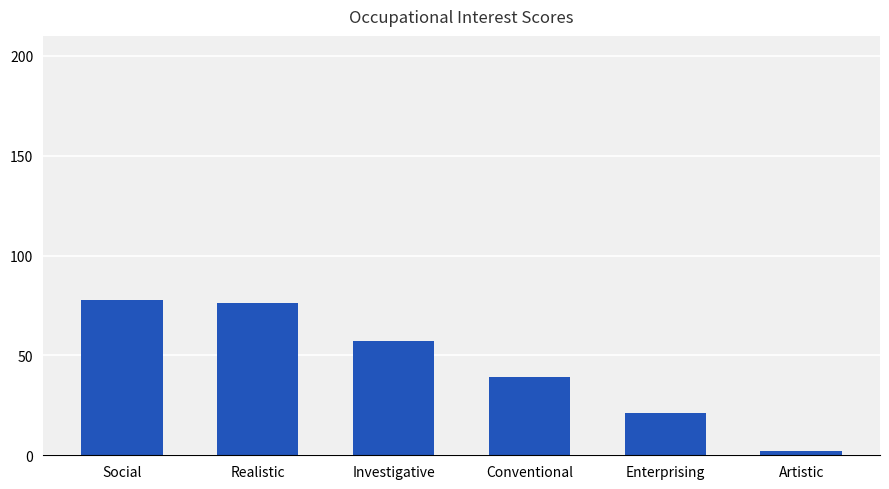

Rank the categories by value from highest to lowest.

Social, Realistic, Investigative, Conventional, Enterprising, Artistic